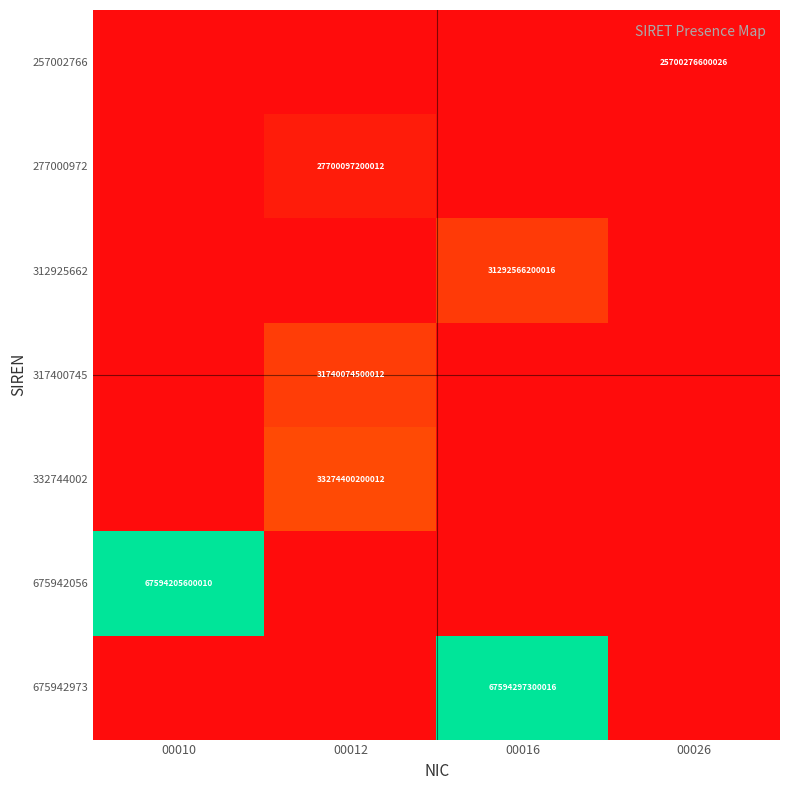

The value of 277000972 at 00012 is 27700097200012. True or false?

True